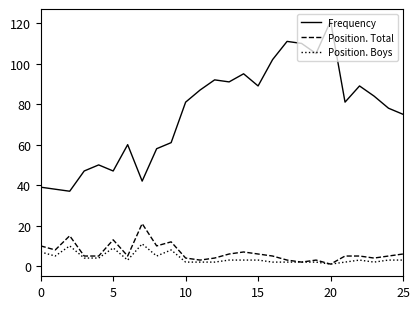

List the series in order of their peak value, highest first.

Frequency, Position. Total, Position. Boys